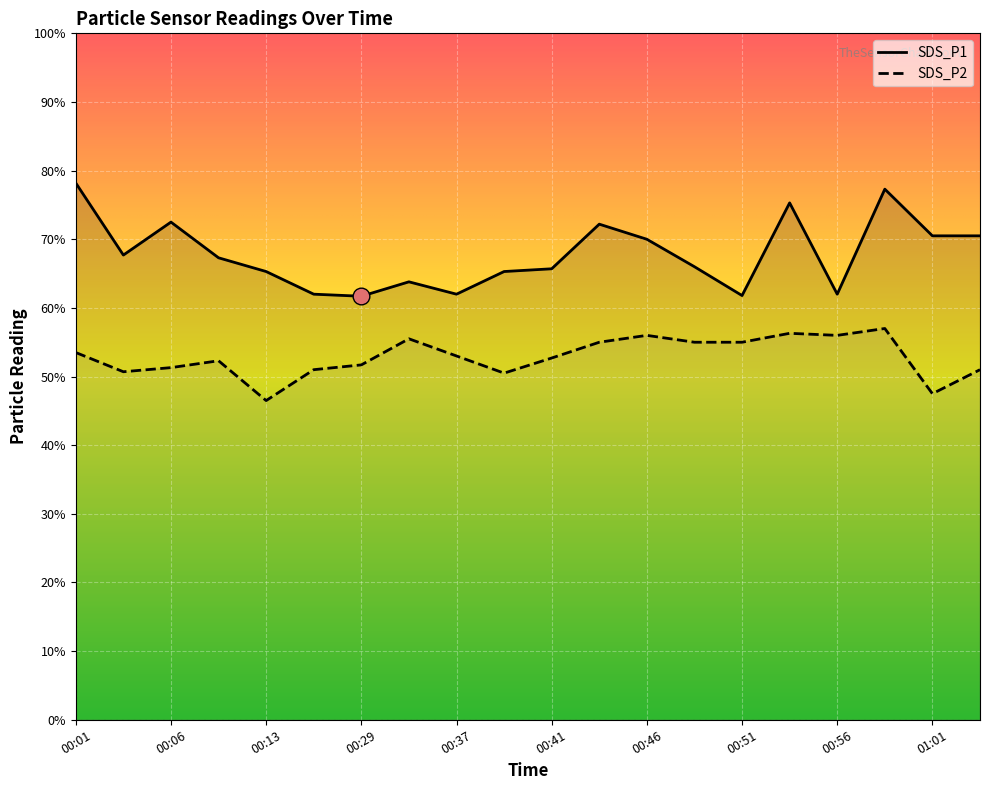

What is the label of the 9th point from the left?

00:37